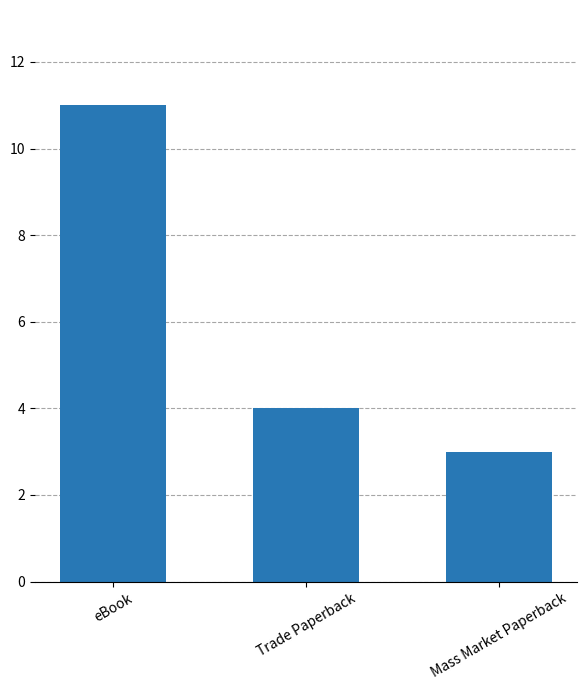

The value at Trade Paperback is 5. True or false?

False